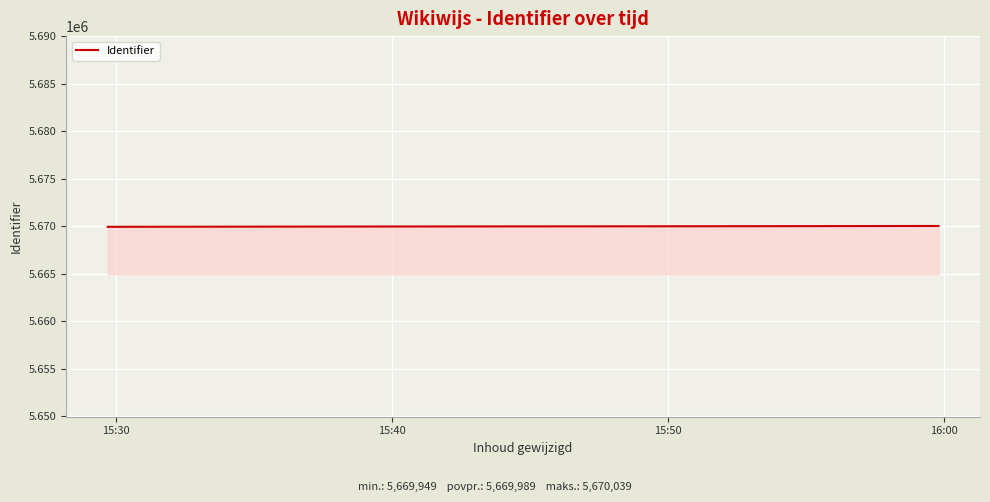

What is the minimum value shown in the chart?

5669949